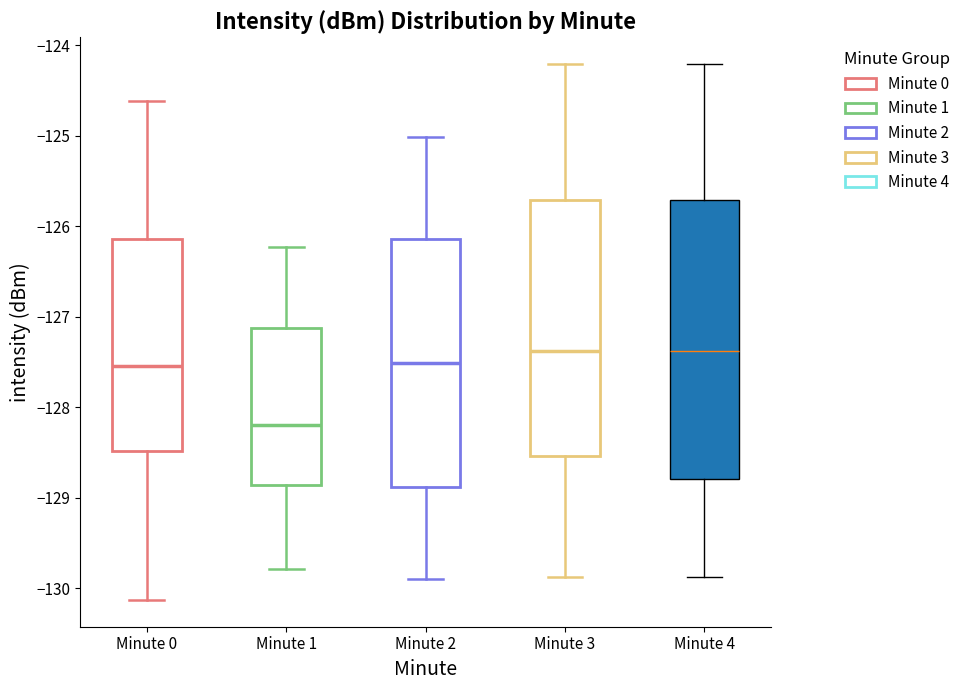

Reading left to right, transcribe this box plot: for each box, give where its median line is, the range the box spans, and where its two whiskers end, as read against the y-axis. The values are not printed on the chart, so give them approximately, as read against the axis.

Minute 0: median -127.5, box -128.5 to -126.1, whiskers -130.1 to -124.6
Minute 1: median -128.2, box -128.9 to -127.1, whiskers -129.8 to -126.2
Minute 2: median -127.5, box -128.9 to -126.1, whiskers -129.9 to -125.0
Minute 3: median -127.4, box -128.5 to -125.7, whiskers -129.9 to -124.2
Minute 4: median -127.4, box -128.8 to -125.7, whiskers -129.9 to -124.2